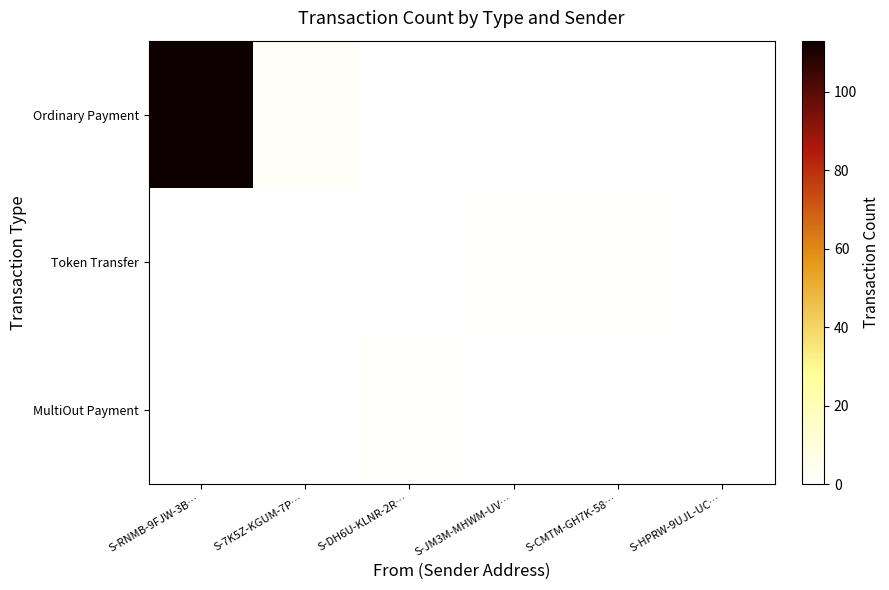

Reading left to right, transcribe all the data shown in this chart.

Ordinary Payment: S-RNMB-9FJW-3B…=113	S-7K5Z-KGUM-7P…=2	S-DH6U-KLNR-2R…=0	S-JM3M-MHWM-UV…=0	S-CMTM-GH7K-58…=0	S-HPRW-9UJL-UC…=0
Token Transfer: S-RNMB-9FJW-3B…=0	S-7K5Z-KGUM-7P…=0	S-DH6U-KLNR-2R…=0	S-JM3M-MHWM-UV…=1	S-CMTM-GH7K-58…=1	S-HPRW-9UJL-UC…=0
MultiOut Payment: S-RNMB-9FJW-3B…=0	S-7K5Z-KGUM-7P…=0	S-DH6U-KLNR-2R…=1	S-JM3M-MHWM-UV…=0	S-CMTM-GH7K-58…=0	S-HPRW-9UJL-UC…=0